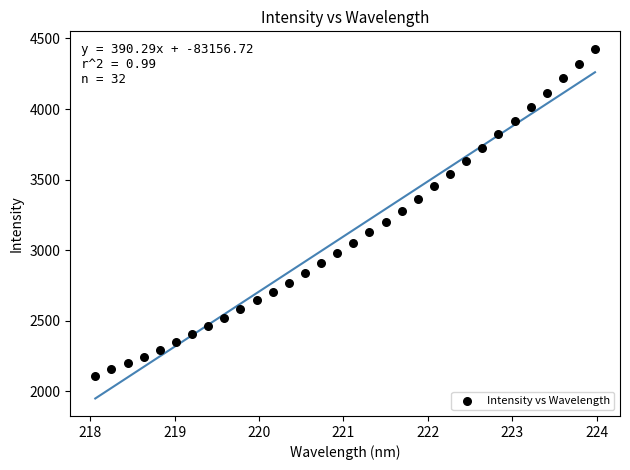

What is the range of Y values (max minus min)?

2318.4